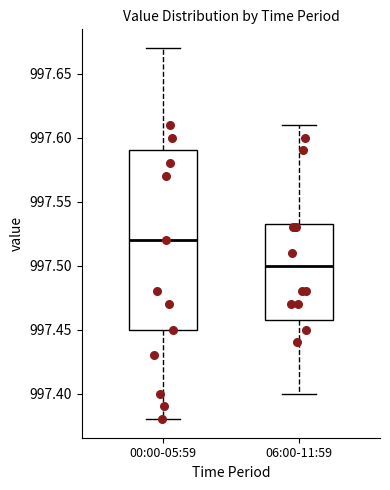

Reading left to right, transcribe this box plot: for each box, give where its median line is, the range the box spans, and where its two whiskers end, as read against the y-axis. The values are not printed on the chart, so give them approximately, as read against the axis.

00:00-05:59: median 997.520, box 997.450 to 997.590, whiskers 997.380 to 997.670
06:00-11:59: median 997.500, box 997.460 to 997.535, whiskers 997.400 to 997.610